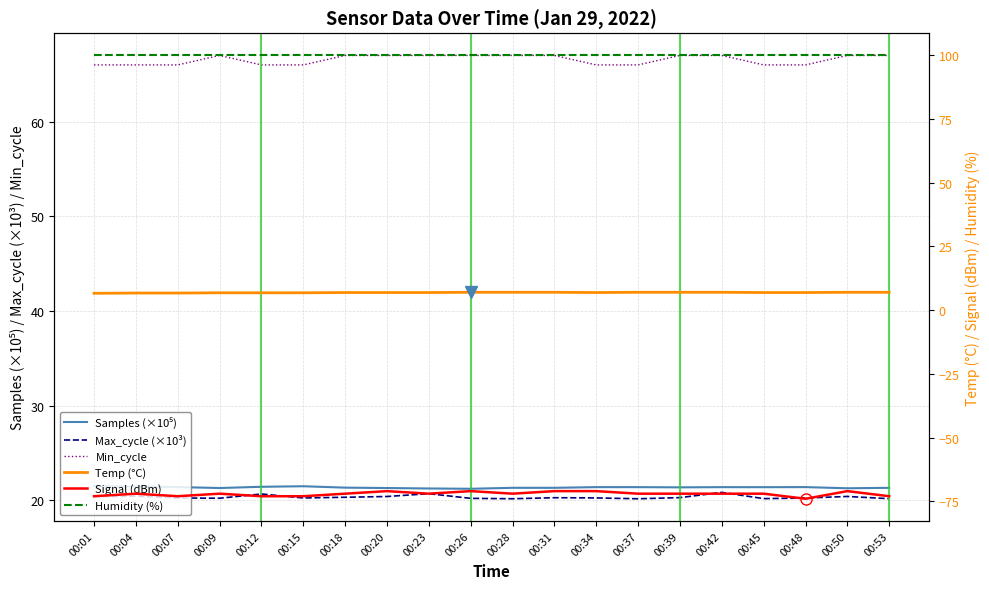

True or false: Samples (×10⁵) and Temp (°C) cross at least once.

False